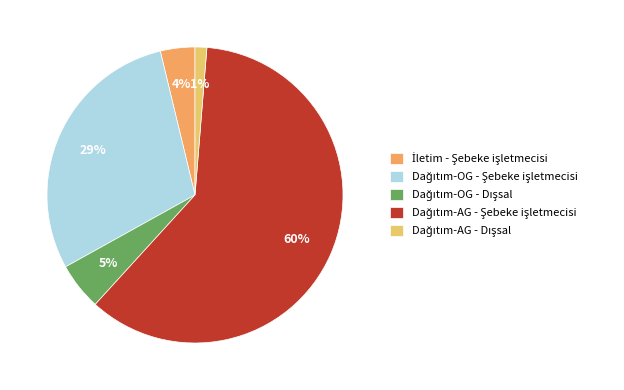

Is there any slice that represents more than half of the pie?

Yes